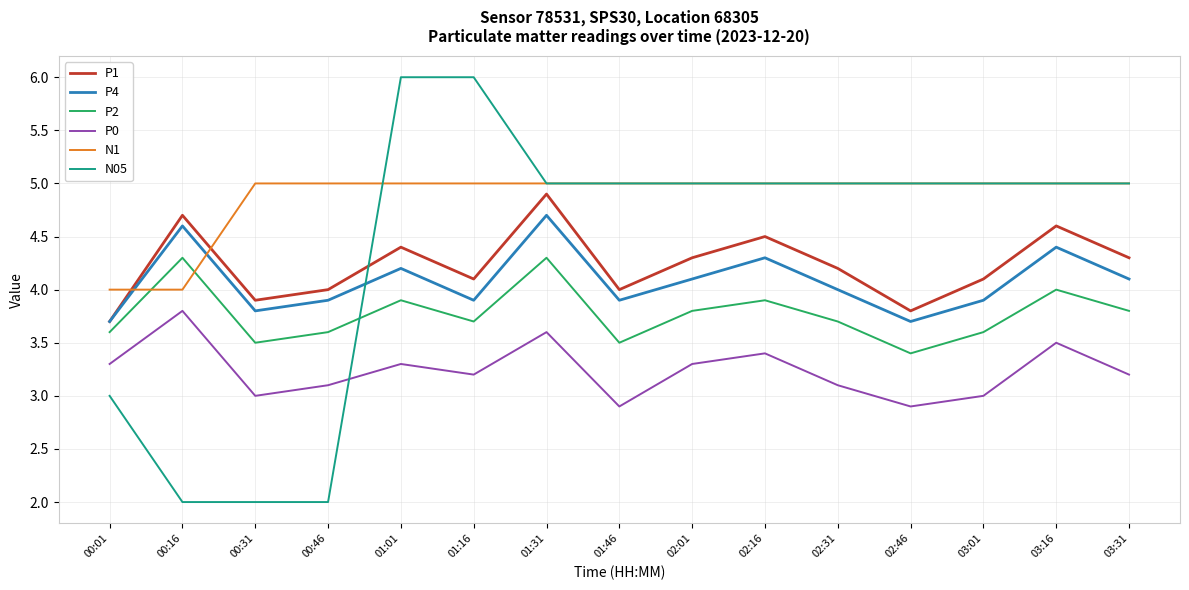

Is it true that N05 equals 5.0 at 03:31?

True